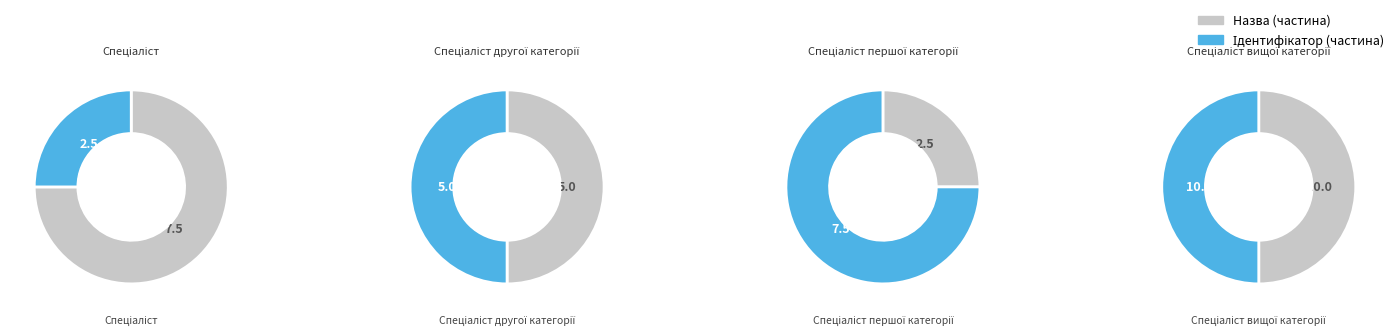

Count the number of slices in the pie.

4